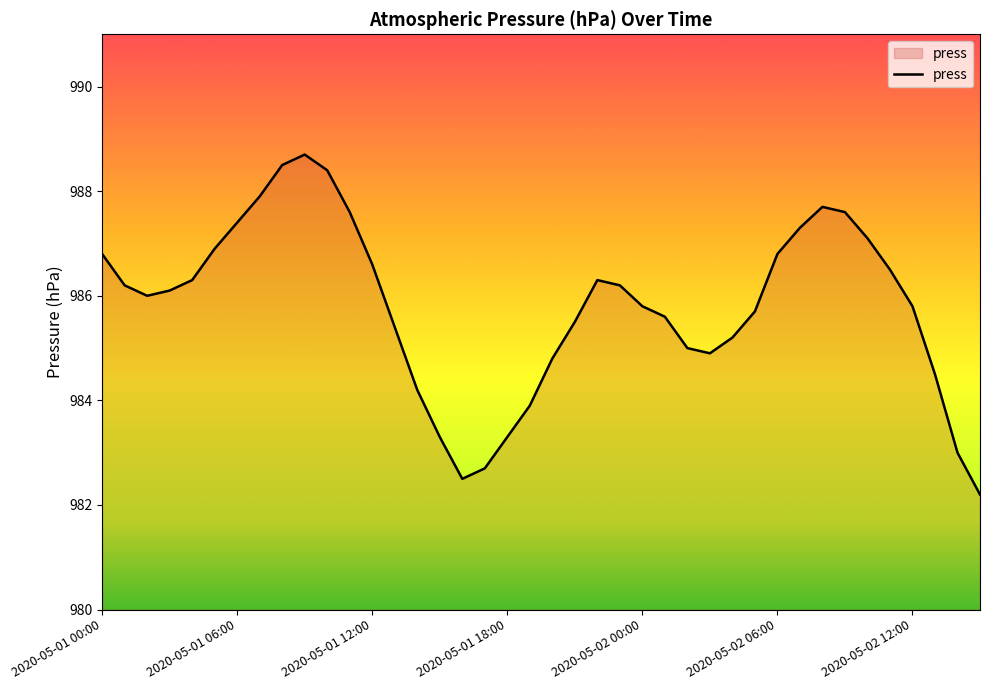

How many interior local valleys (lower than both neighbors) does the data have?

3